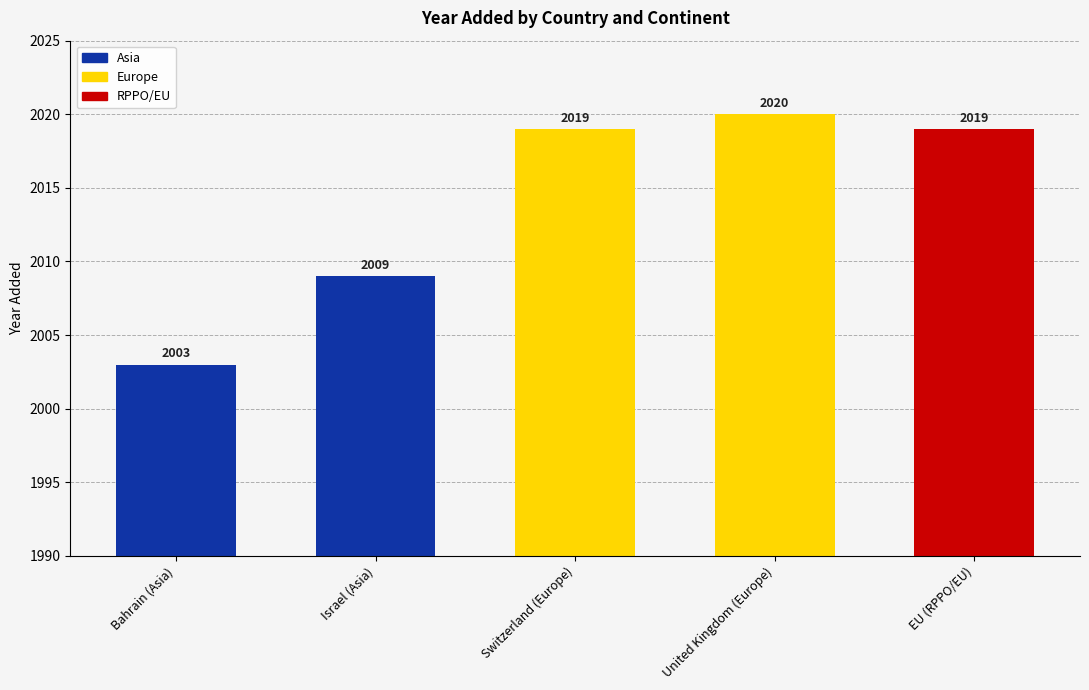

How many categories are shown in the chart?

5